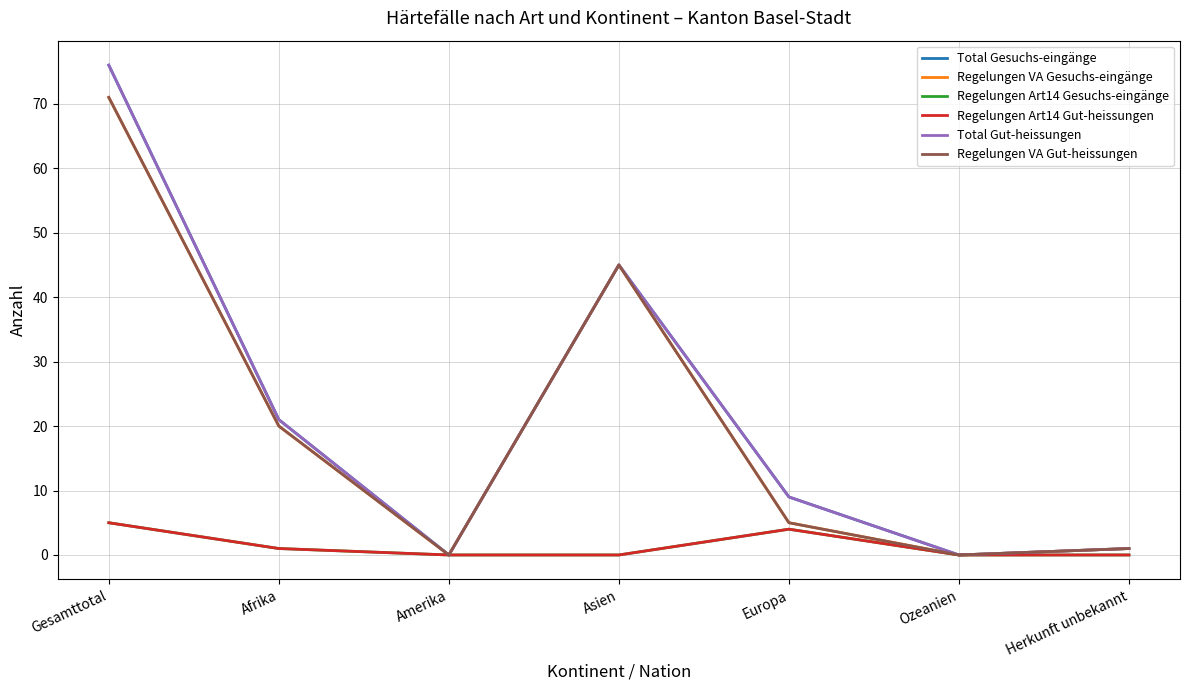

Does the chart have visible grid lines?

Yes